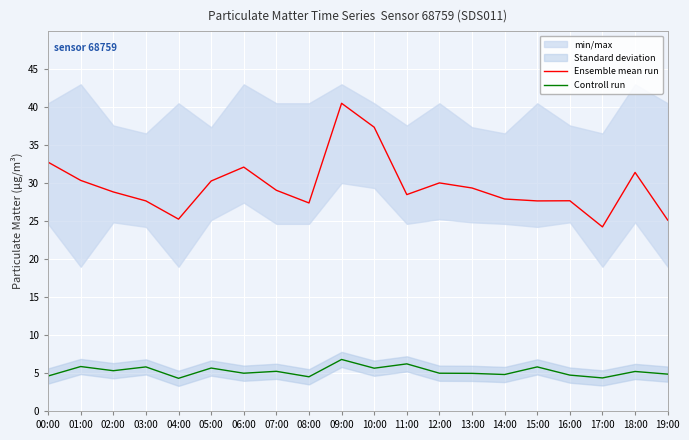

The value of Ensemble mean run at 11:00 is 7.5. True or false?

False